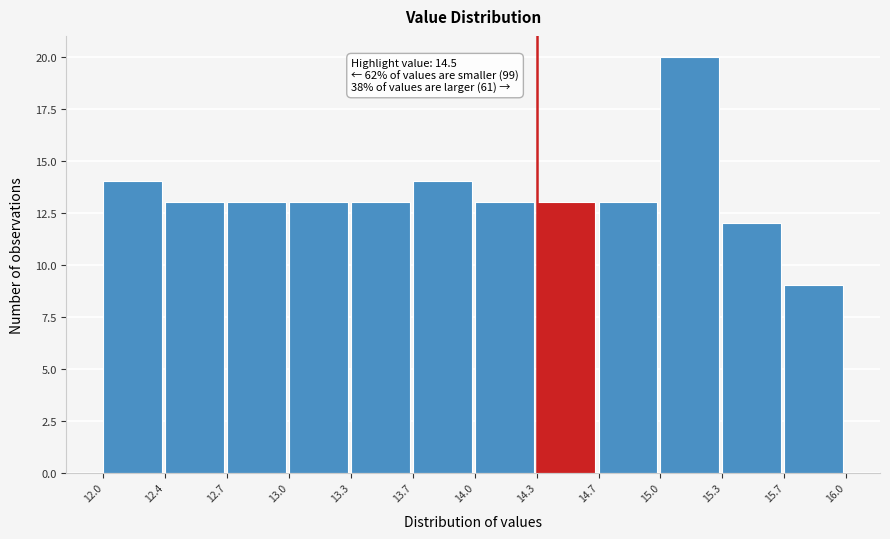

Reading left to right, list all the values displayed in this chart.

12.0=14	12.4=13	12.7=13	13.0=13	13.3=13	13.7=14	14.0=13	14.3=13	14.7=13	15.0=20	15.3=12	15.7=9